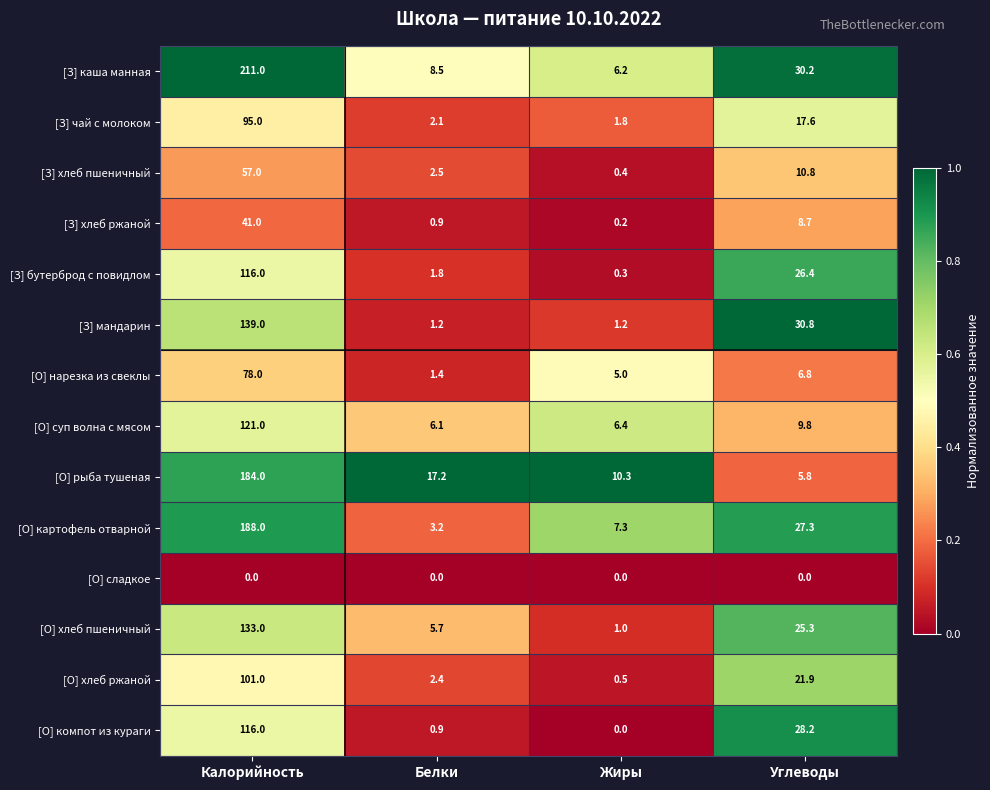

List the labels in order of [О] суп волна с мясом value, smallest first.

Белки, Жиры, Углеводы, Калорийность